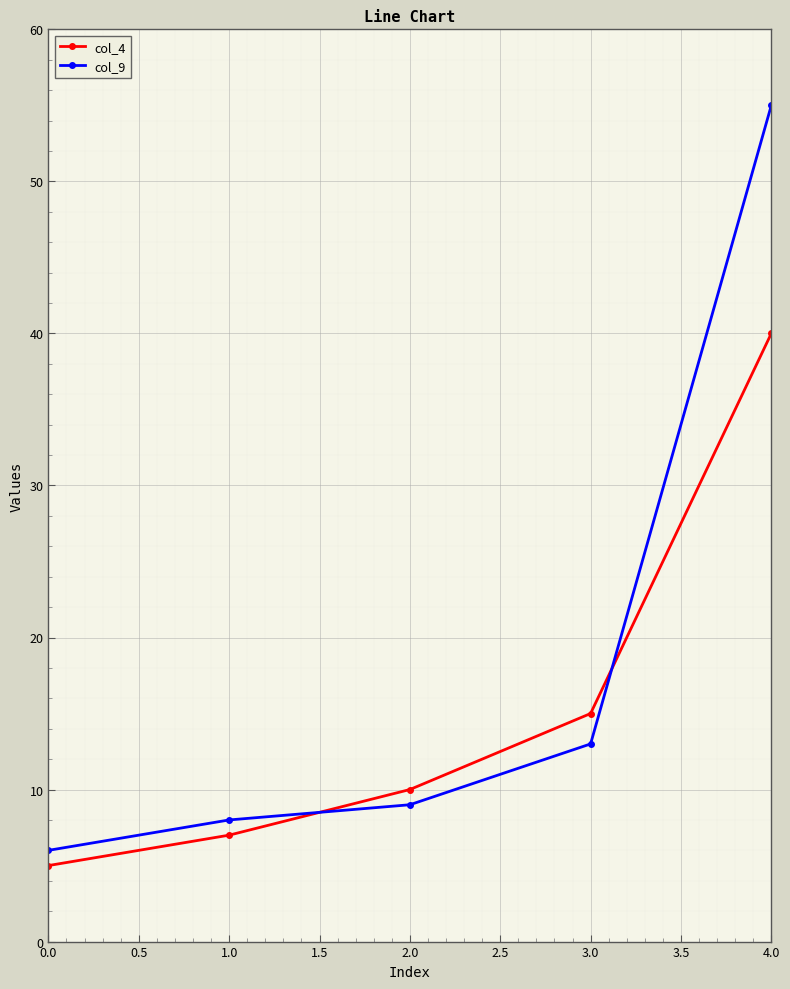

List the series in order of their peak value, highest first.

col_9, col_4